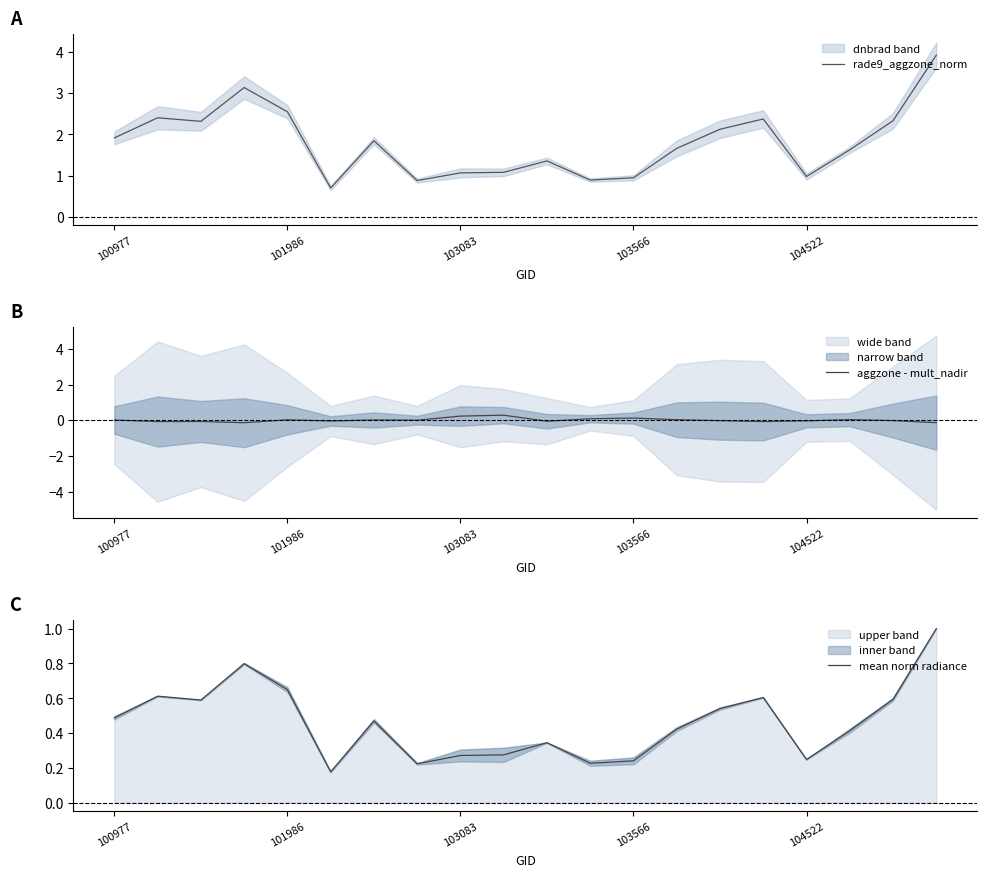

Count the mean norm radiance values in the range 0 to 1.

20